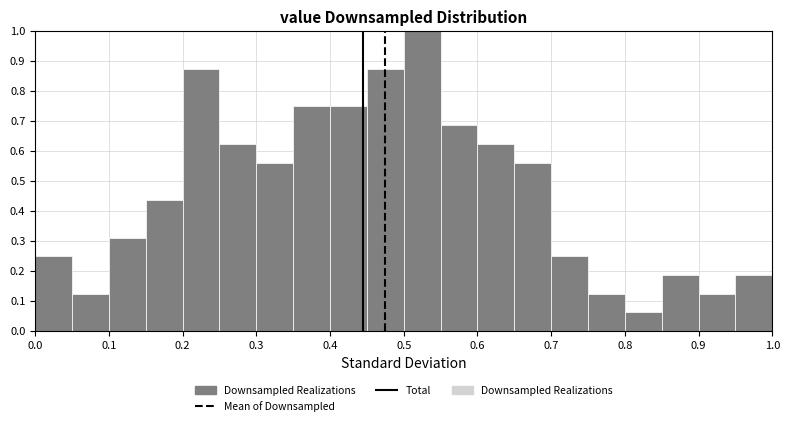

Reading left to right, list every bar in this chart as the range it spans on the x-axis followed by its height. The values are not printed on the chart, so give them approximately, as read against the axis.

0.00 to 0.05: 0.25
0.05 to 0.10: 0.13
0.10 to 0.15: 0.31
0.15 to 0.20: 0.44
0.20 to 0.25: 0.88
0.25 to 0.30: 0.63
0.30 to 0.35: 0.56
0.35 to 0.40: 0.75
0.40 to 0.45: 0.75
0.45 to 0.50: 0.88
0.50 to 0.55: 1.00
0.55 to 0.60: 0.69
0.60 to 0.65: 0.63
0.65 to 0.70: 0.56
0.70 to 0.75: 0.25
0.75 to 0.80: 0.13
0.80 to 0.85: 0.06
0.85 to 0.90: 0.19
0.90 to 0.95: 0.13
0.95 to 1.00: 0.19